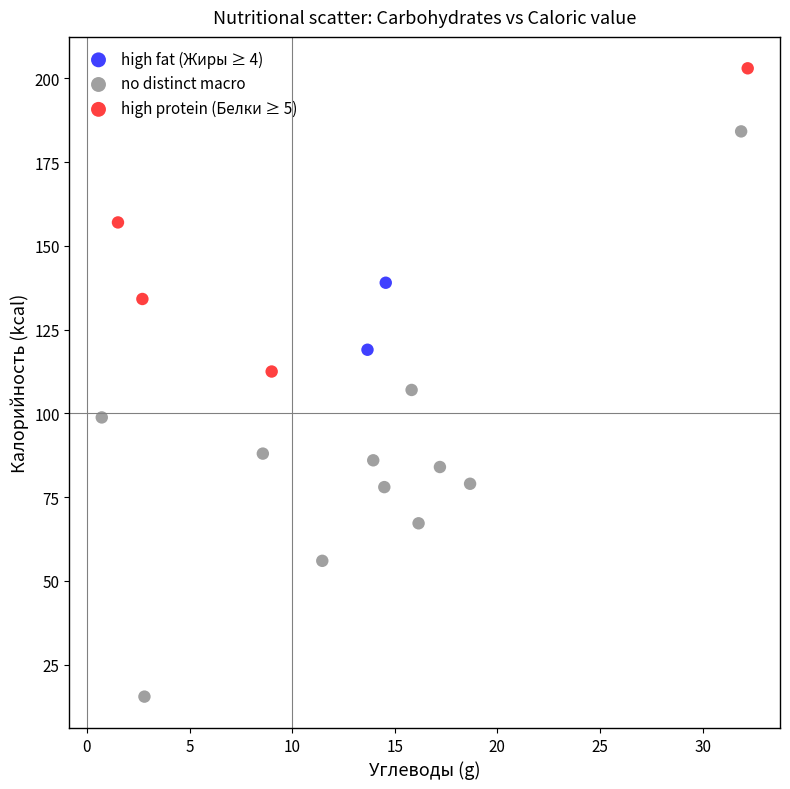

What are all the series names shown in the legend?

high fat (Жиры ≥ 4), no distinct macro, high protein (Белки ≥ 5)